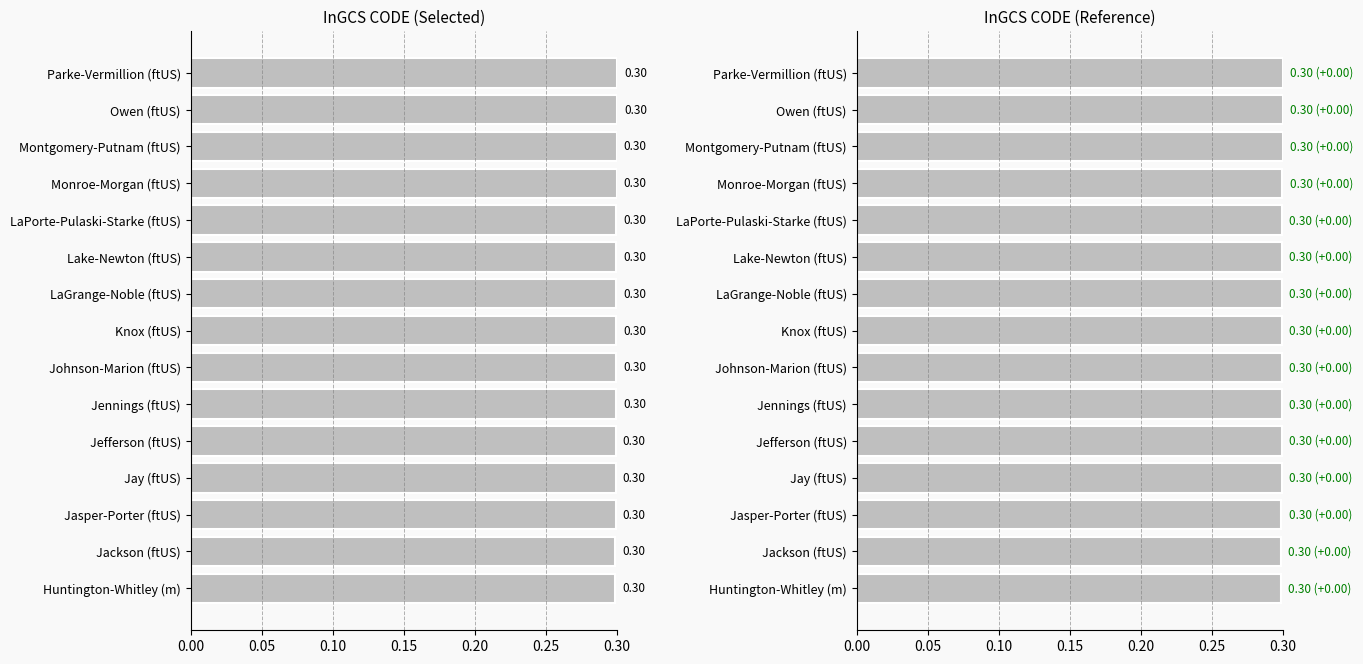

Count the number of data series in this chart.

1